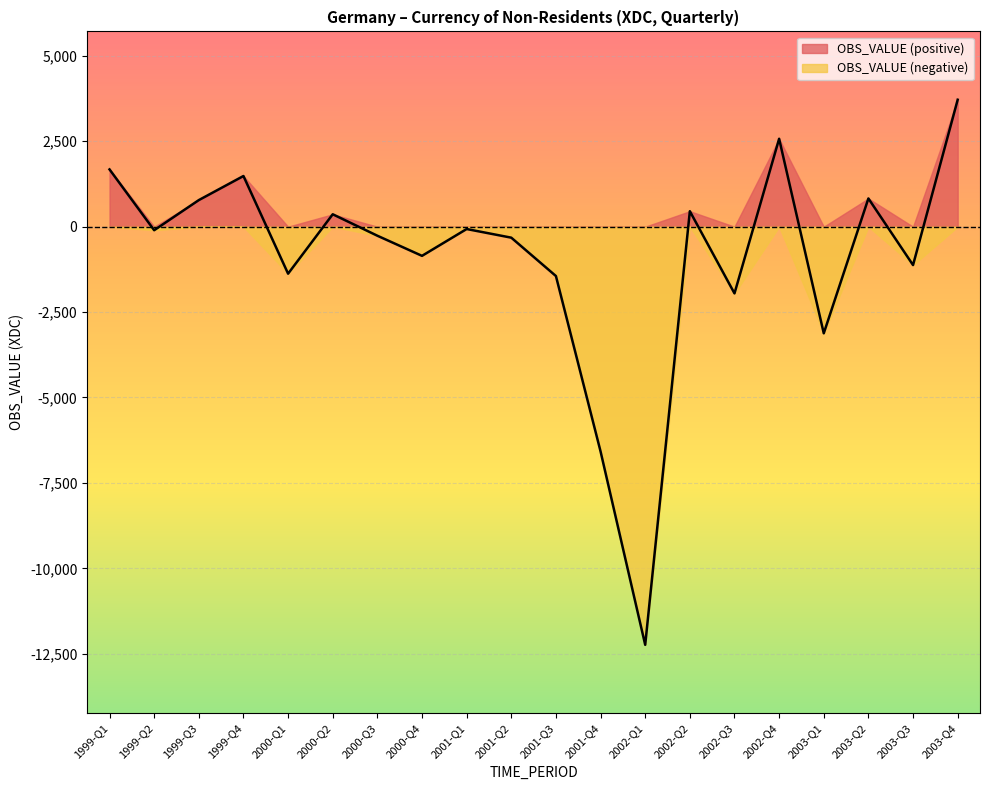

What is the sum of all values?

-17585